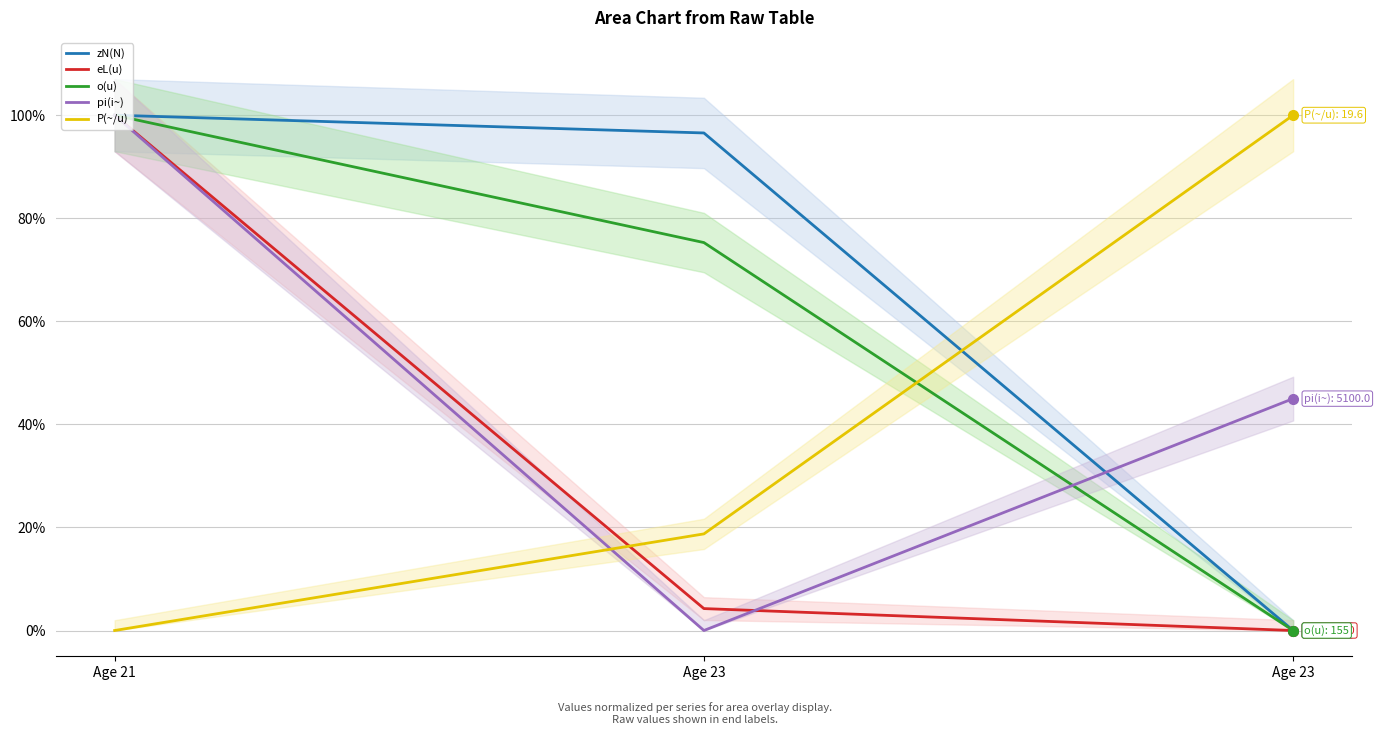

Is it true that zN(N) equals 1.4 at Age 21?

False